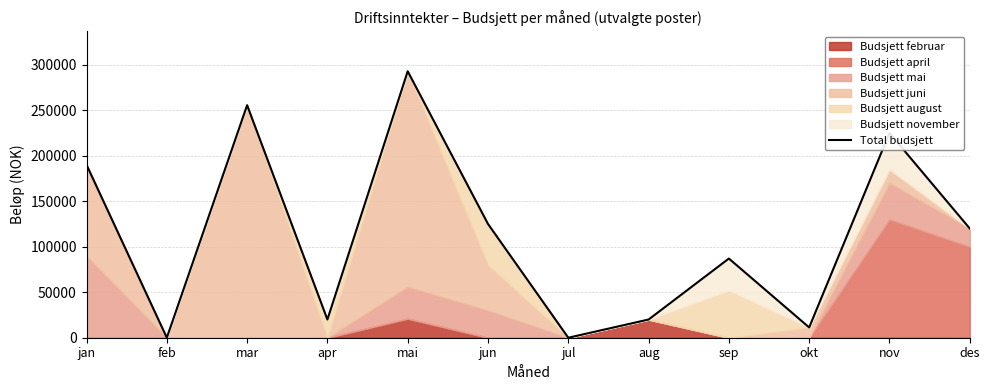

What is the change in value from jan to sep?

-103000